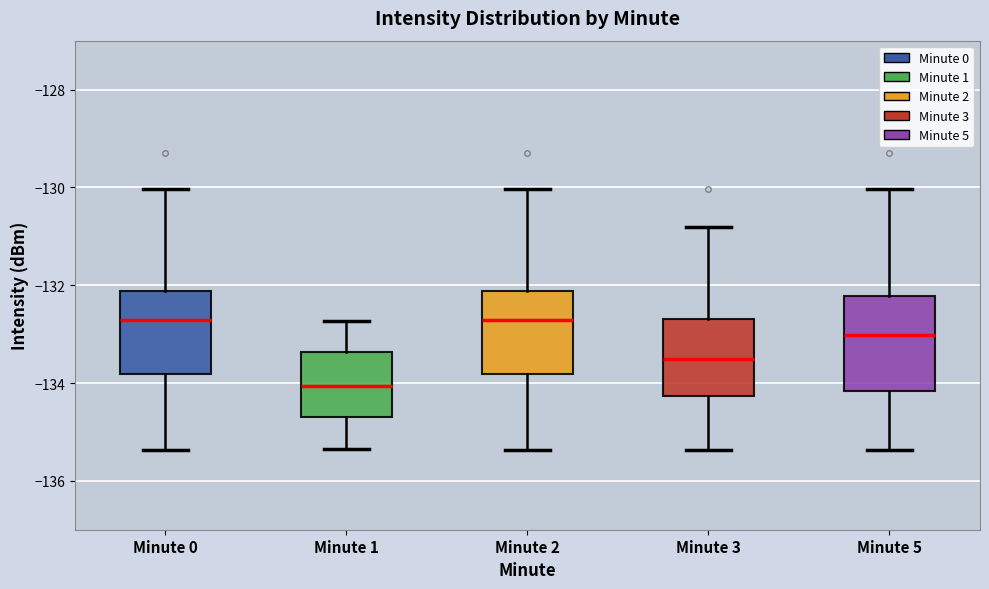

Reading left to right, transcribe this box plot: for each box, give where its median line is, the range the box spans, and where its two whiskers end, as read against the y-axis. The values are not printed on the chart, so give them approximately, as read against the axis.

Minute 0: median -132.8, box -133.8 to -132.2, whiskers -135.4 to -130.0
Minute 1: median -134.0, box -134.8 to -133.4, whiskers -135.4 to -132.8
Minute 2: median -132.8, box -133.8 to -132.2, whiskers -135.4 to -130.0
Minute 3: median -133.6, box -134.2 to -132.8, whiskers -135.4 to -130.8
Minute 5: median -133.0, box -134.2 to -132.2, whiskers -135.4 to -130.0